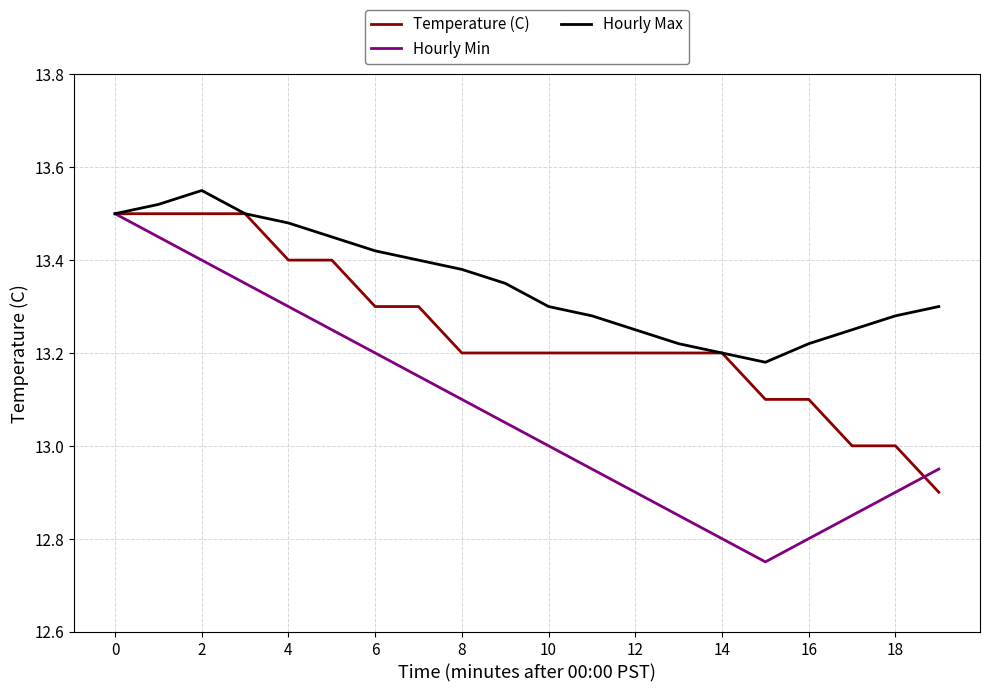

Which series has the widest spread of values?

Hourly Min